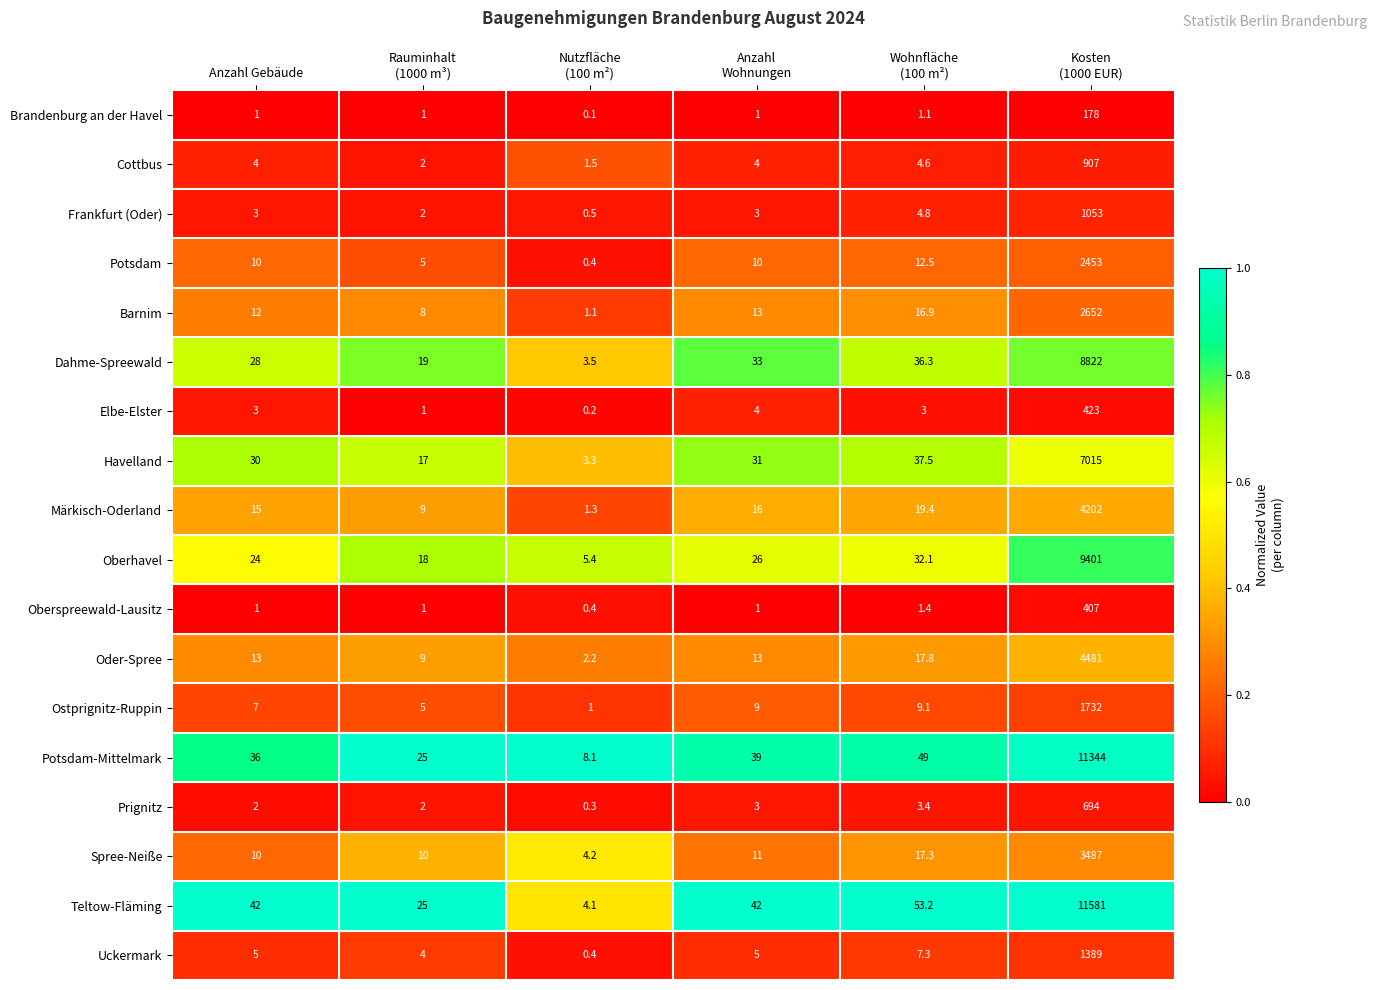

What is the difference between the maximum and minimum values in the Cottbus series?

905.5